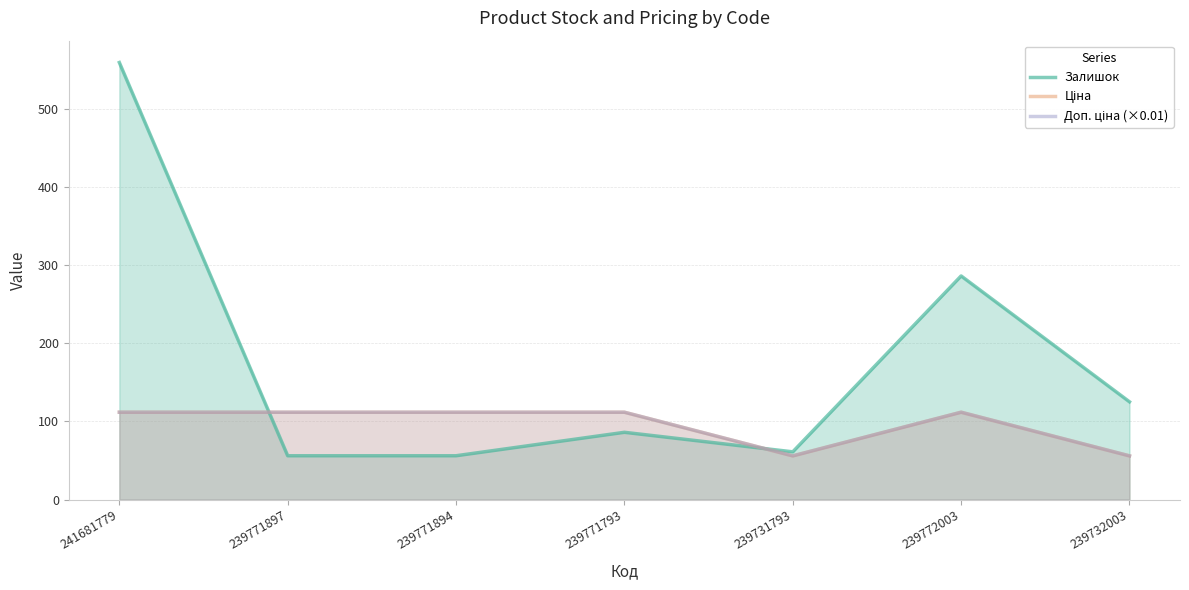

At which category is the sum across all series the highest?

241681779